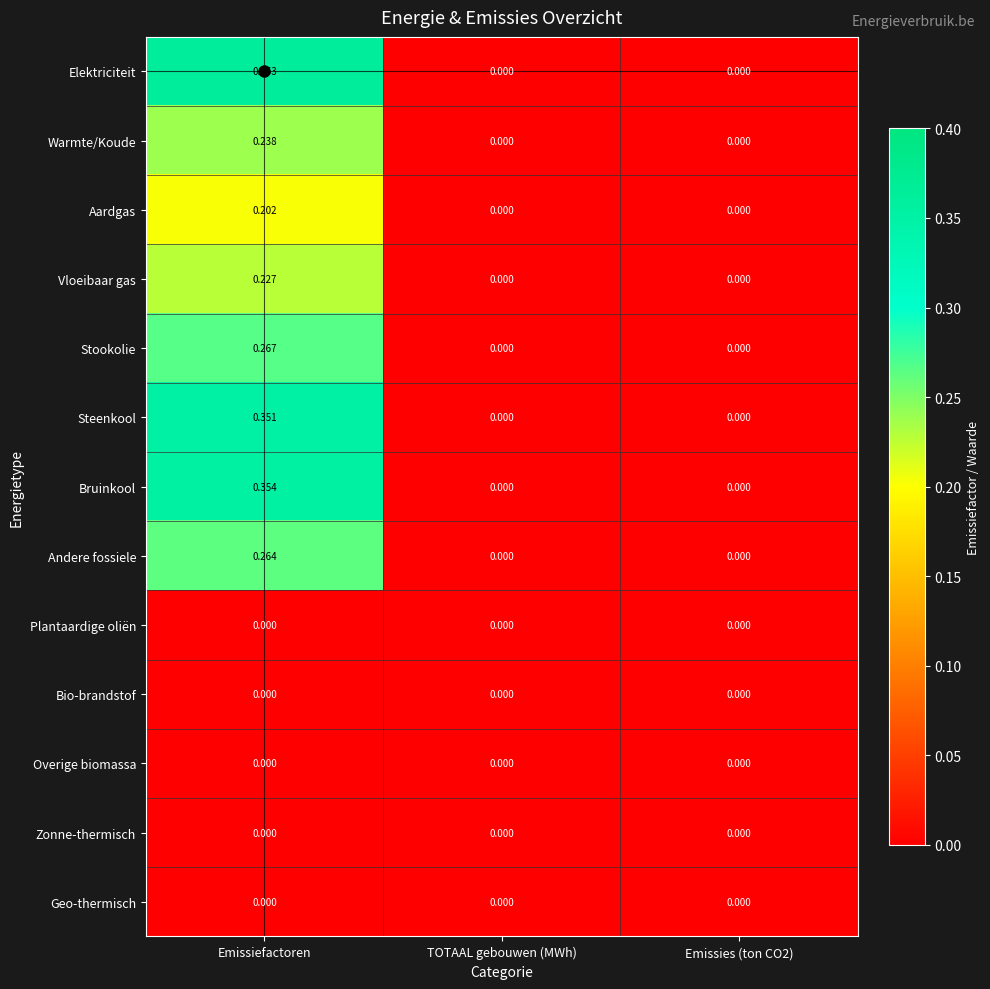

Which series changed the most between Emissiefactoren and TOTAAL gebouwen (MWh)?

Elektriciteit